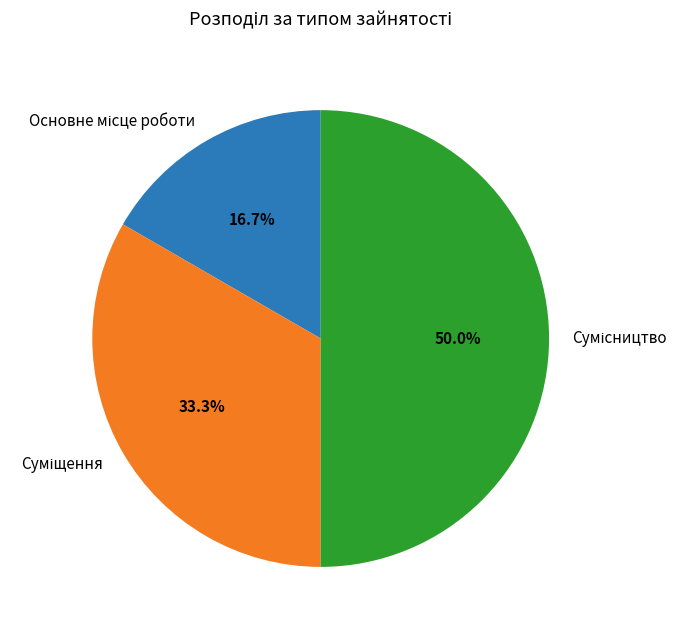

To the nearest percent, what is the difference between the Сумісництво and Основне місце роботи slice percentages?

33%